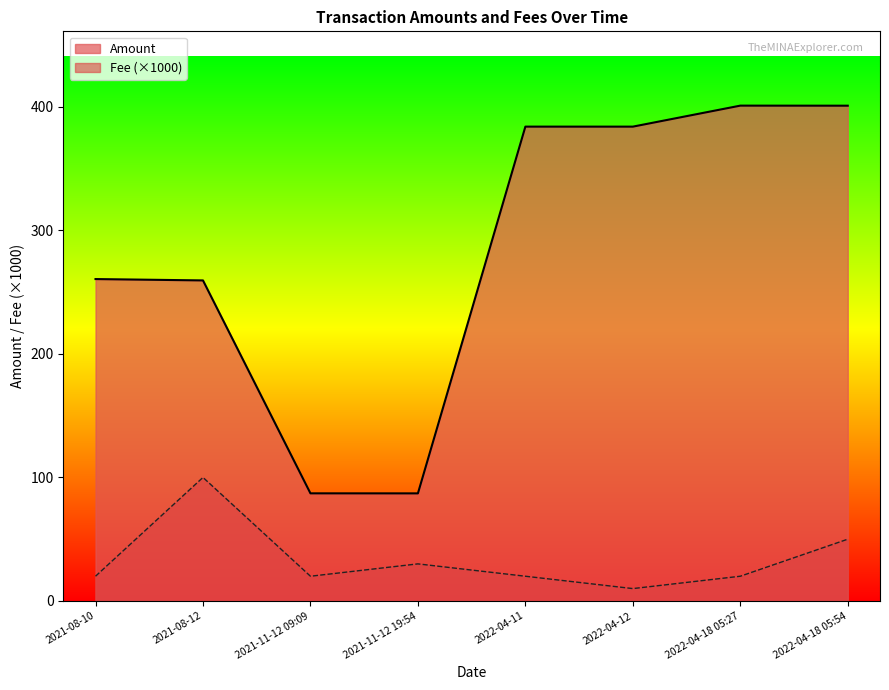

How many lines are shown in the chart?

2